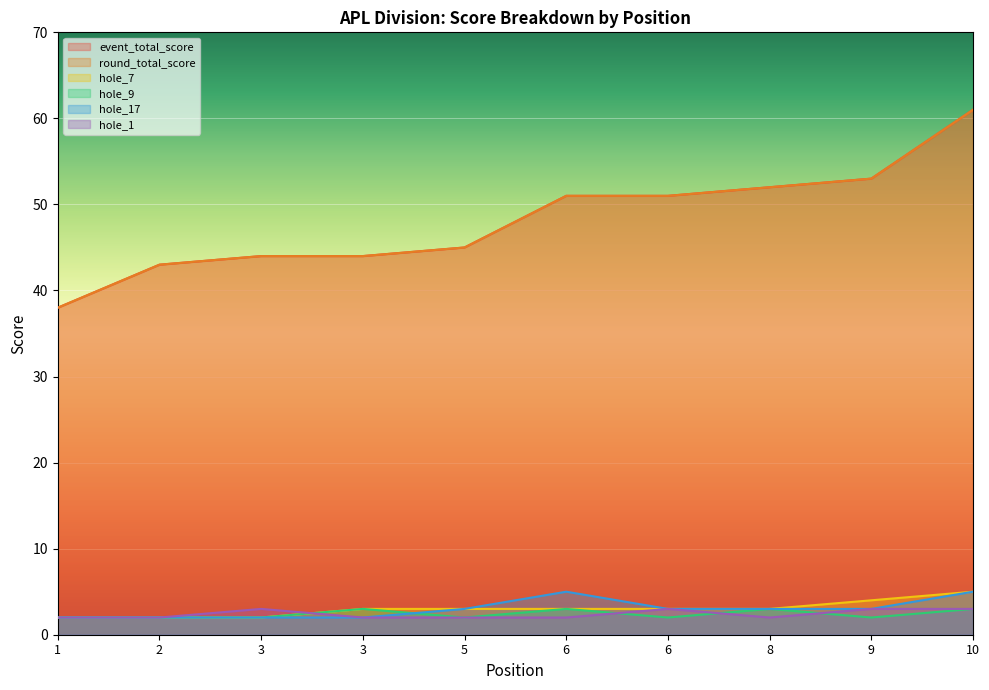

What are all the series names shown in the legend?

event_total_score, round_total_score, hole_7, hole_9, hole_17, hole_1